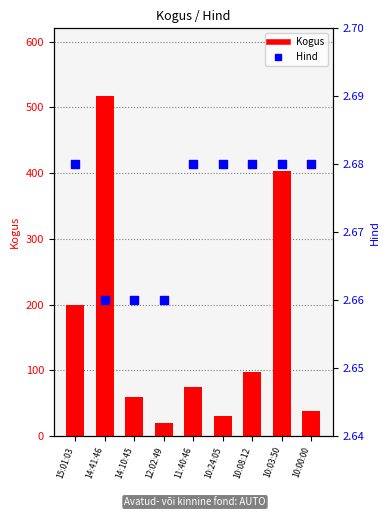

Which series reaches the maximum Y coordinate?

Kogus